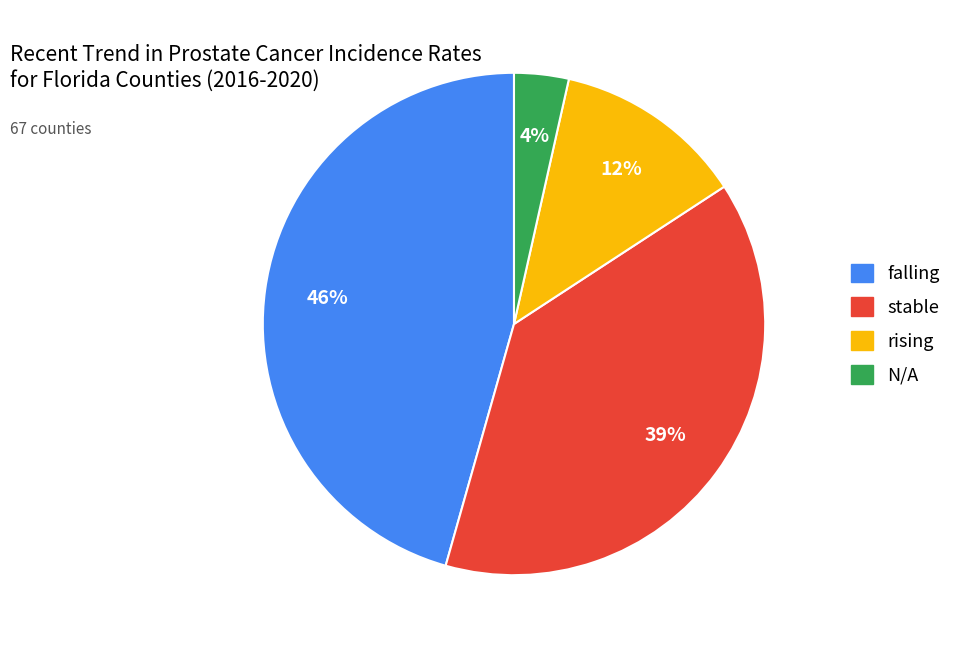

True or false: falling accounts for 46% of the total.

True